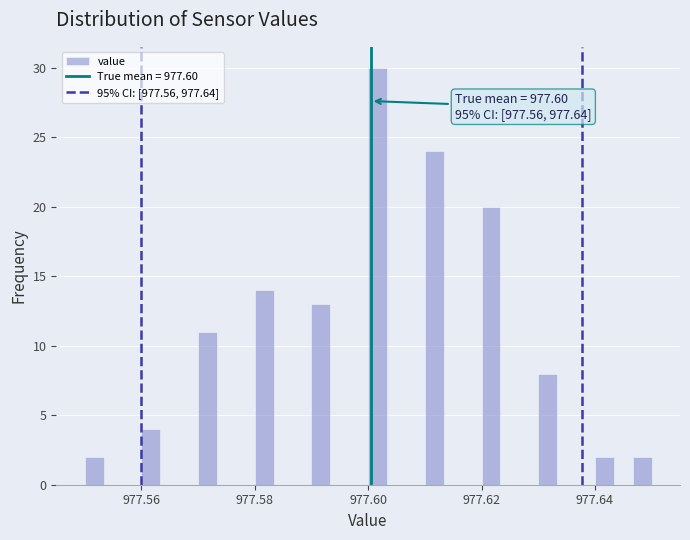

Read against the x-axis, roughly where is the centre of the tallest bar?

977.602